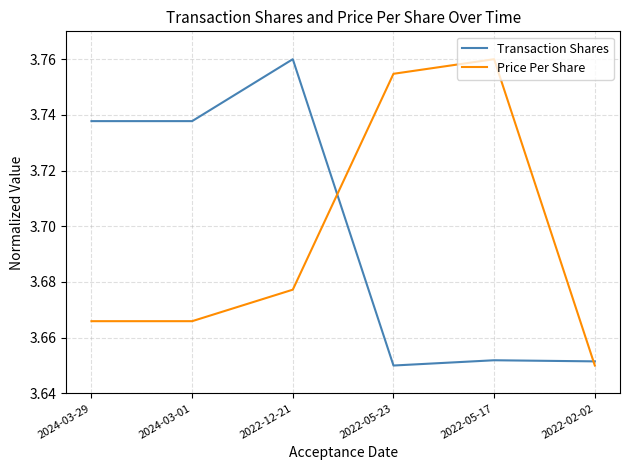

What are all the series names shown in the legend?

Transaction Shares, Price Per Share